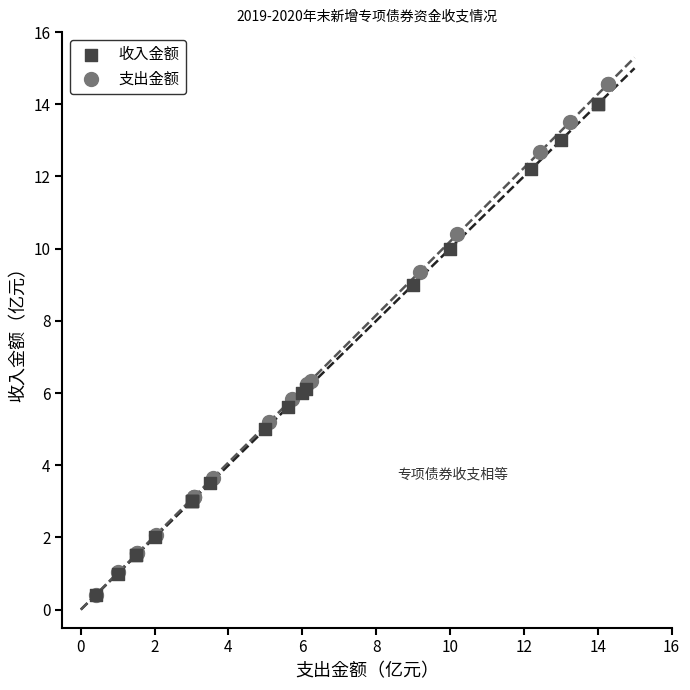

Which series has the largest Y range (max minus min)?

支出金额